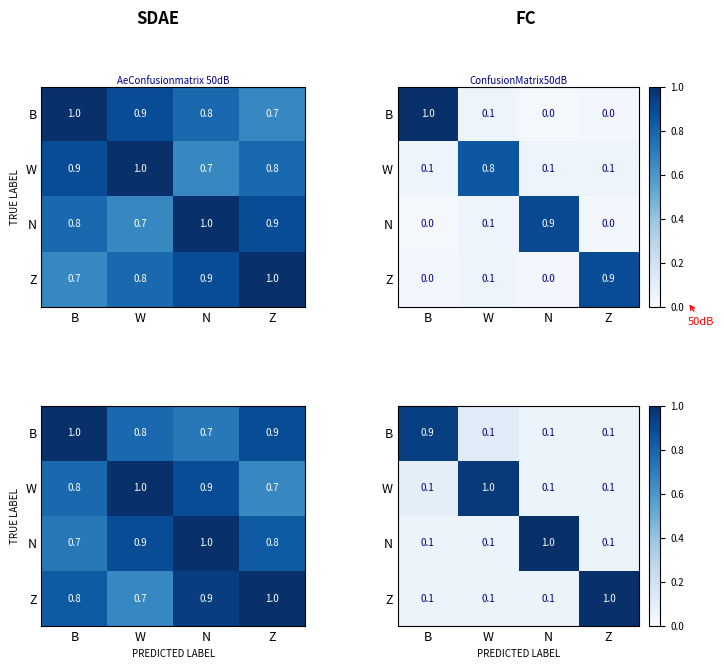

What is the sum of the W values at Z and B?

0.2